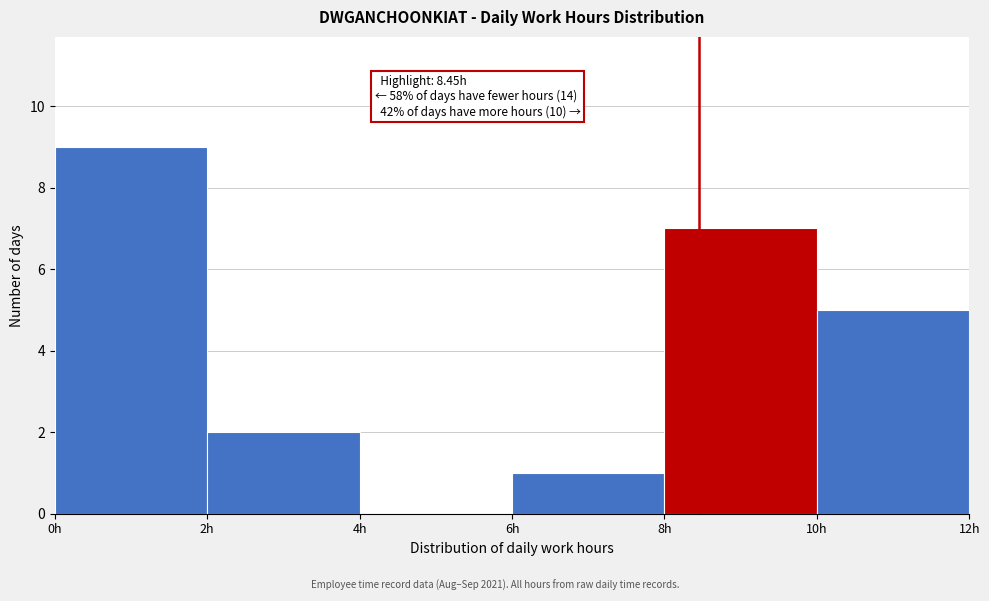

Over which range of the x-axis is the bar tallest?

0 to 2